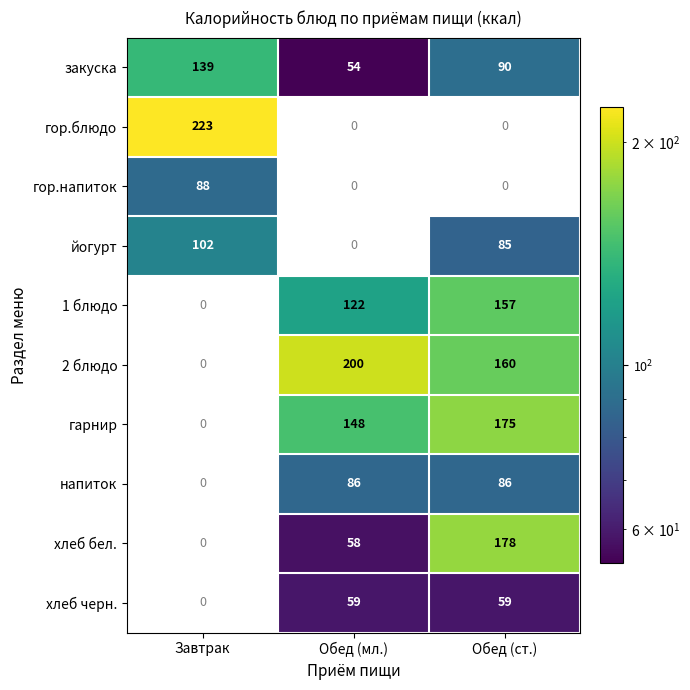

Is the value of хлеб бел. at Обед (мл.) greater than the value of гор.блюдо at Завтрак?

No